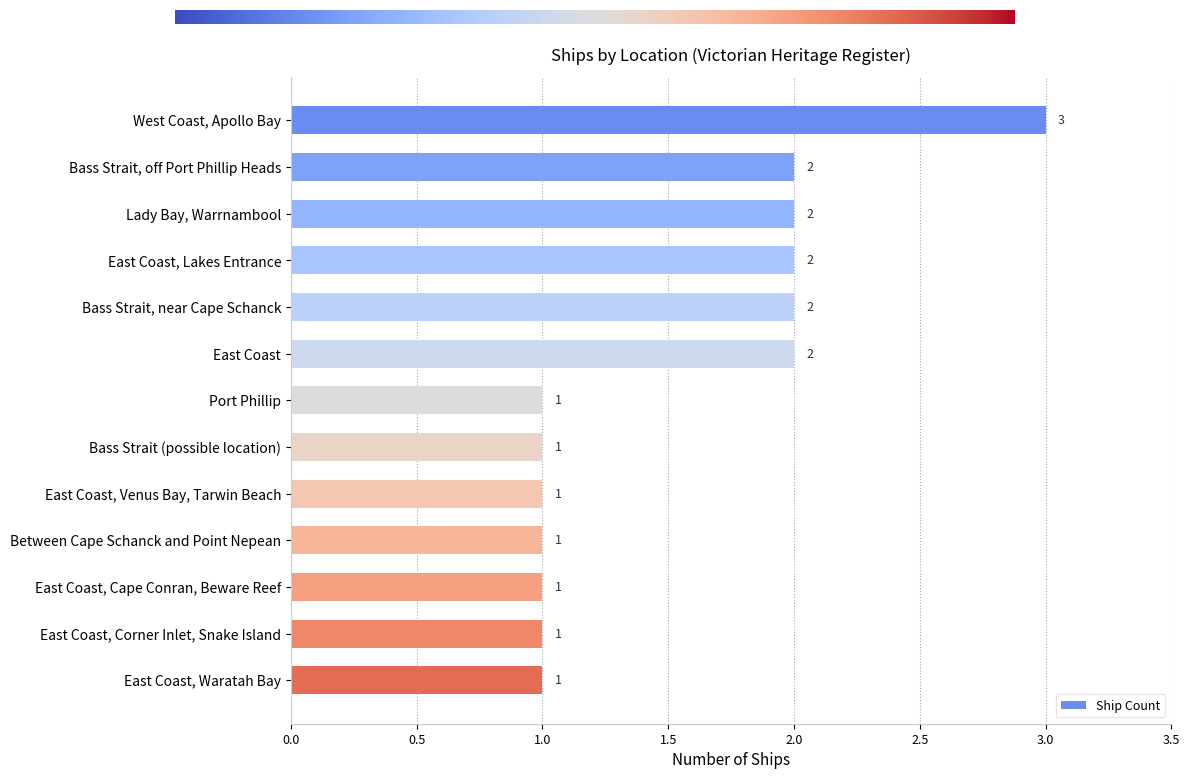

Count the values in the range 1 to 2.

12